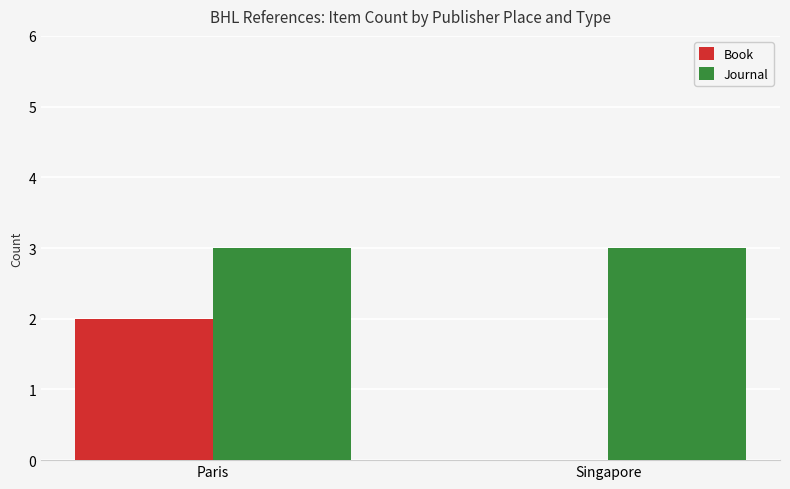

Reading right to left, extract all data points from this chart.

Book: Singapore=0	Paris=2
Journal: Singapore=3	Paris=3